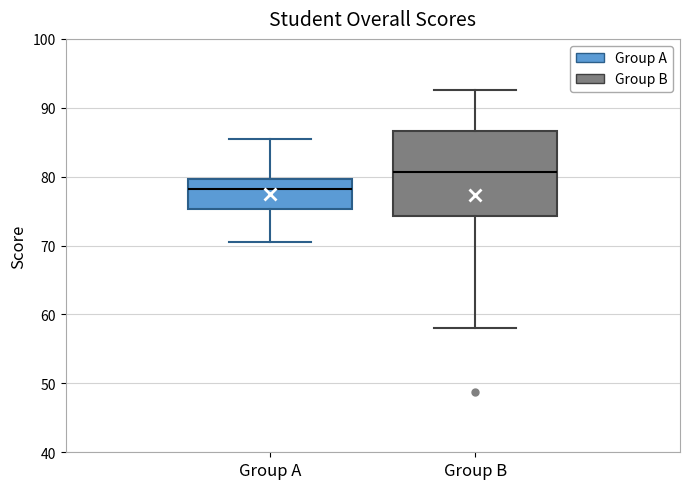

Reading left to right, read every box against the y-axis: the position of its median line, the range the box covers, and the ends of its whiskers. The values are not printed on the chart, so give them approximately, as read against the axis.

Group A: median 78, box 75 to 80, whiskers 71 to 85
Group B: median 81, box 74 to 87, whiskers 58 to 93